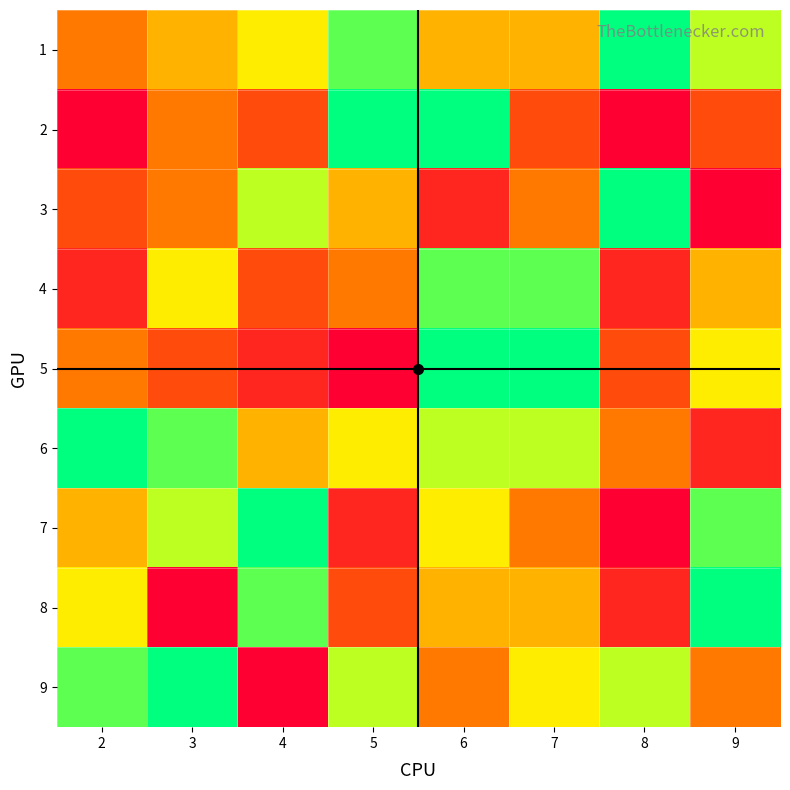

Reading left to right, transcribe all the data shown in this chart.

1: 2=4	3=5	4=6	5=8	6=5	7=5	8=9	9=7
2: 2=1	3=4	4=3	5=9	6=9	7=3	8=1	9=3
3: 2=3	3=4	4=7	5=5	6=2	7=4	8=9	9=1
4: 2=2	3=6	4=3	5=4	6=8	7=8	8=2	9=5
5: 2=4	3=3	4=2	5=1	6=9	7=9	8=3	9=6
6: 2=9	3=8	4=5	5=6	6=7	7=7	8=4	9=2
7: 2=5	3=7	4=9	5=2	6=6	7=4	8=1	9=8
8: 2=6	3=1	4=8	5=3	6=5	7=5	8=2	9=9
9: 2=8	3=9	4=1	5=7	6=4	7=6	8=7	9=4